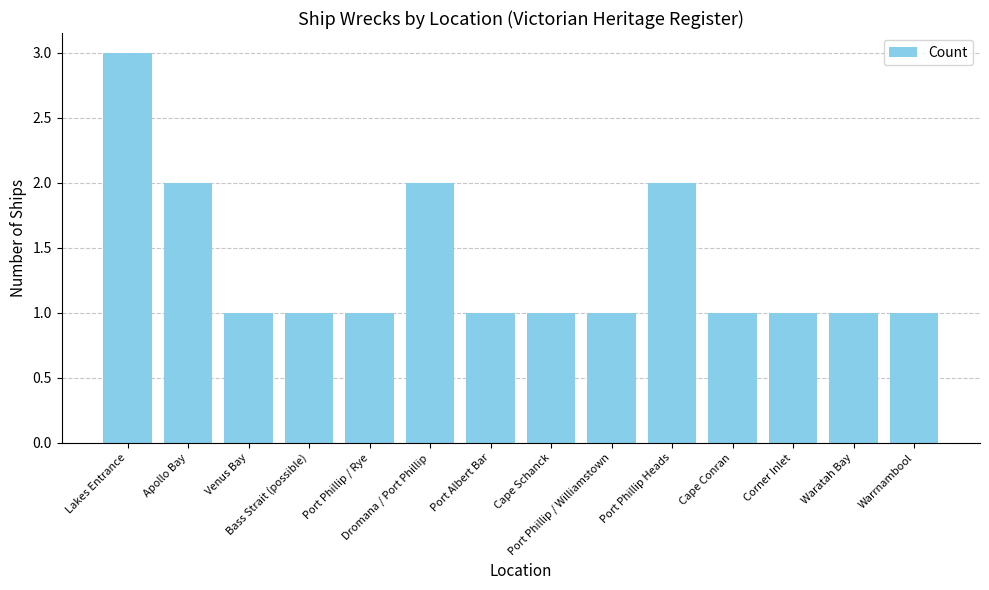

How many values are between 1 and 2?

13